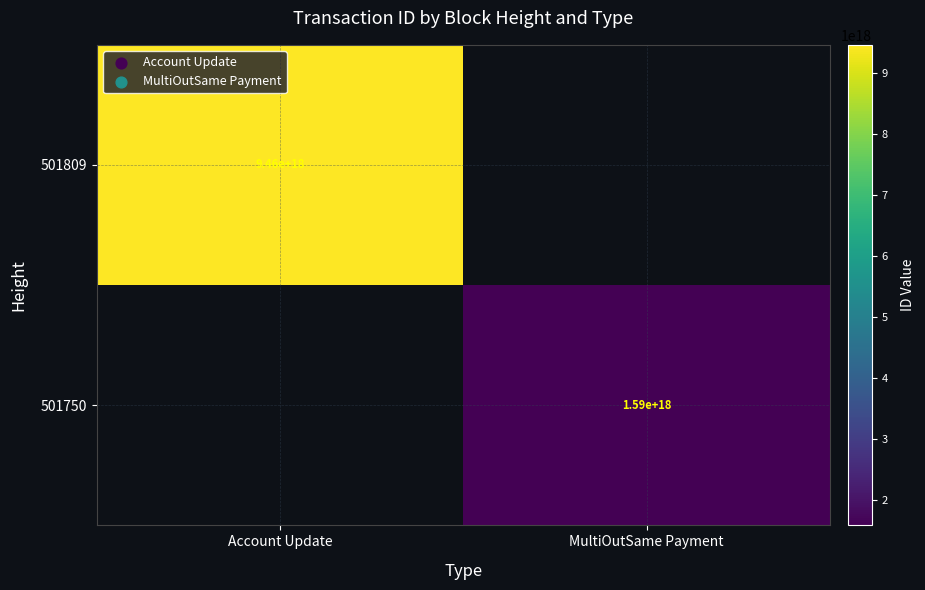

The 501750 series shows 1590000000000000000 at MultiOutSame Payment. True or false?

True